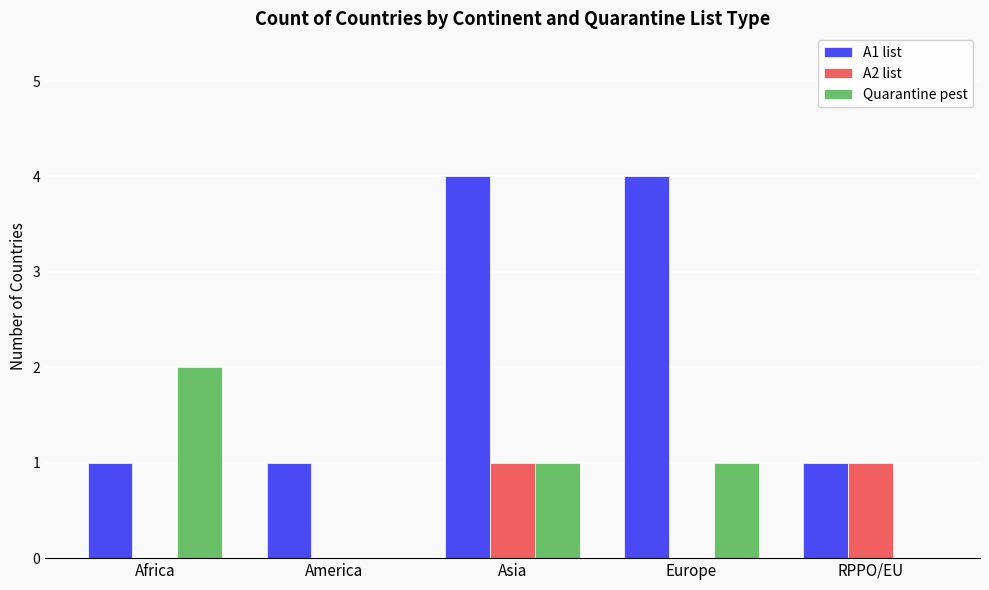

What is the maximum value shown in the chart?

4